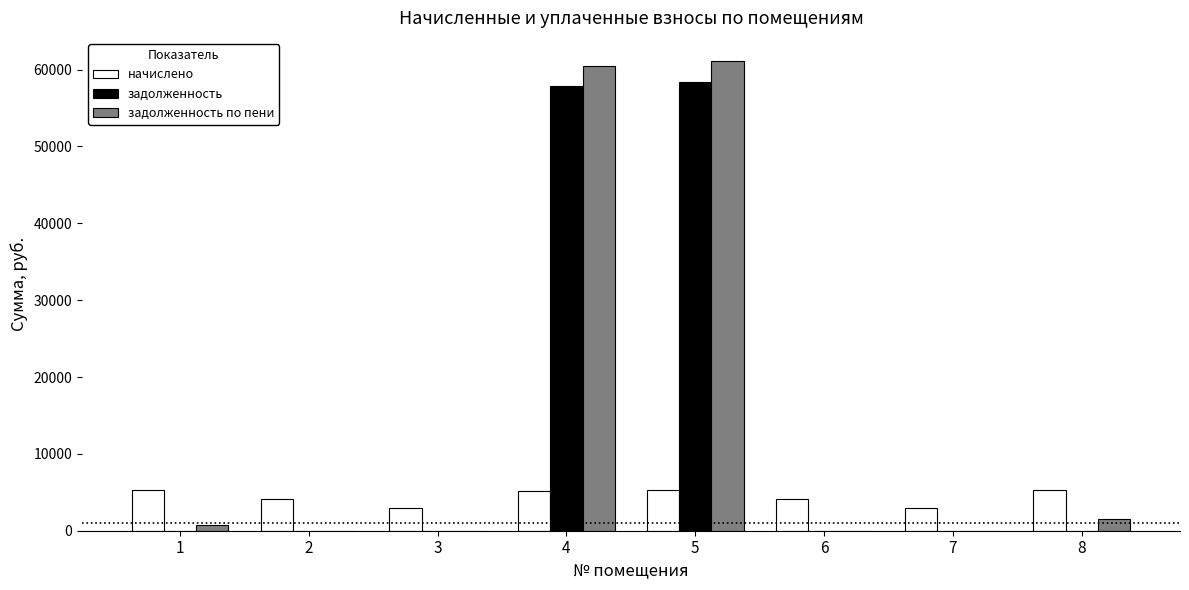

The задолженность series shows 76492.6 at 5. True or false?

False